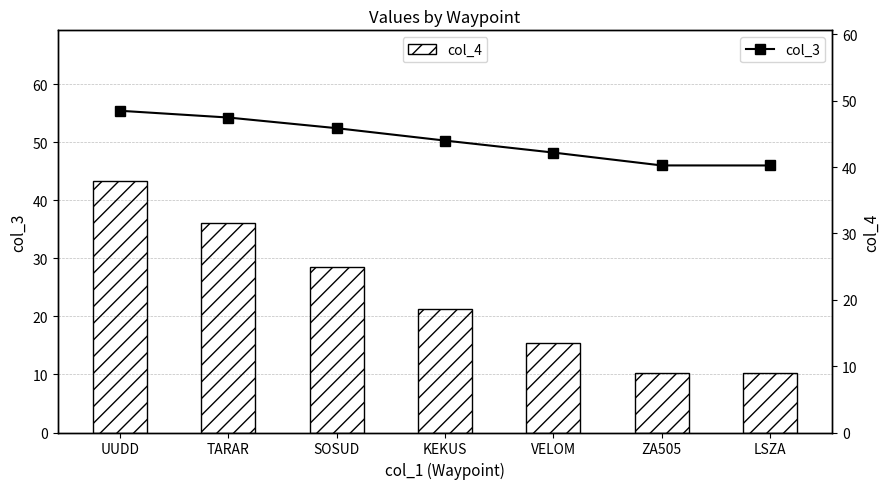

Is the value of col_3 at LSZA greater than the value of col_4 at ZA505?

Yes